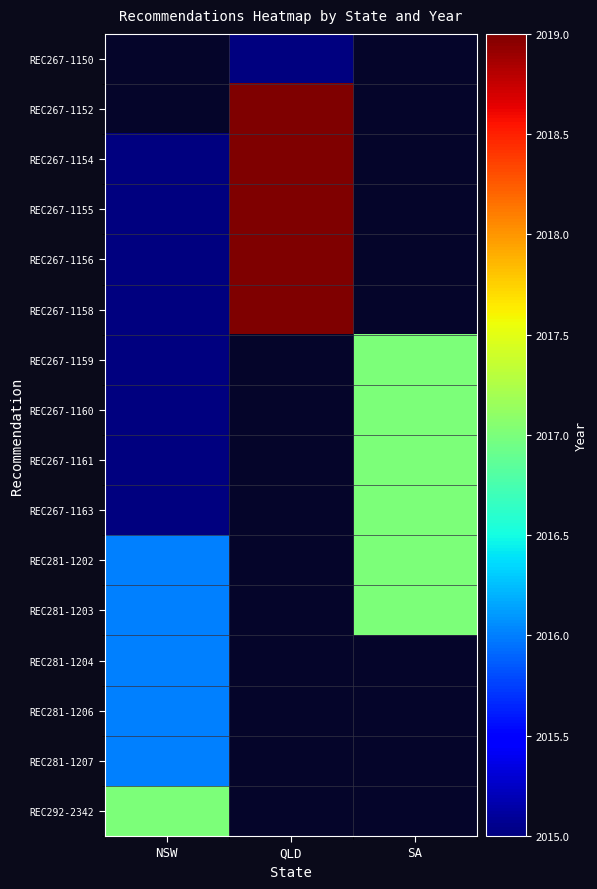

What is the minimum value shown in the chart?

2015.0